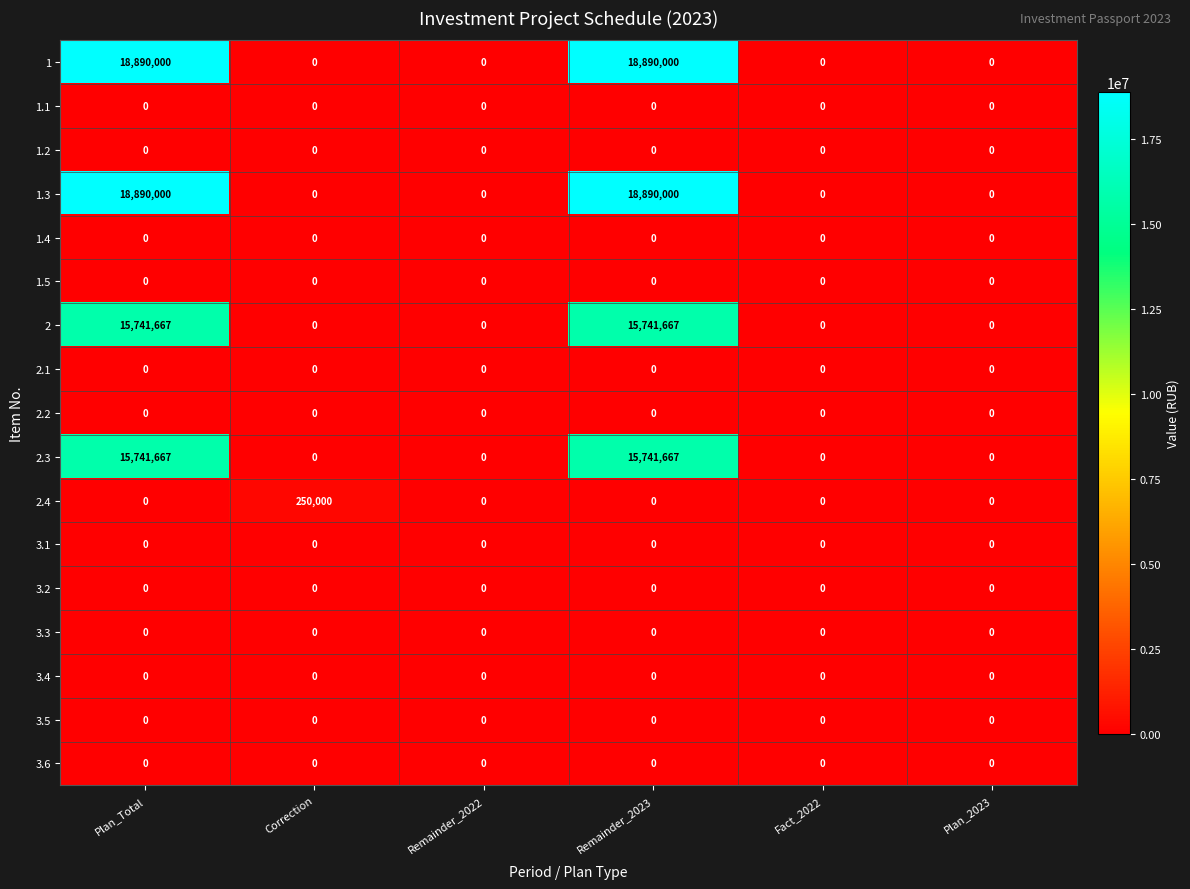

What is the difference between the highest and lowest values at Correction?

250000